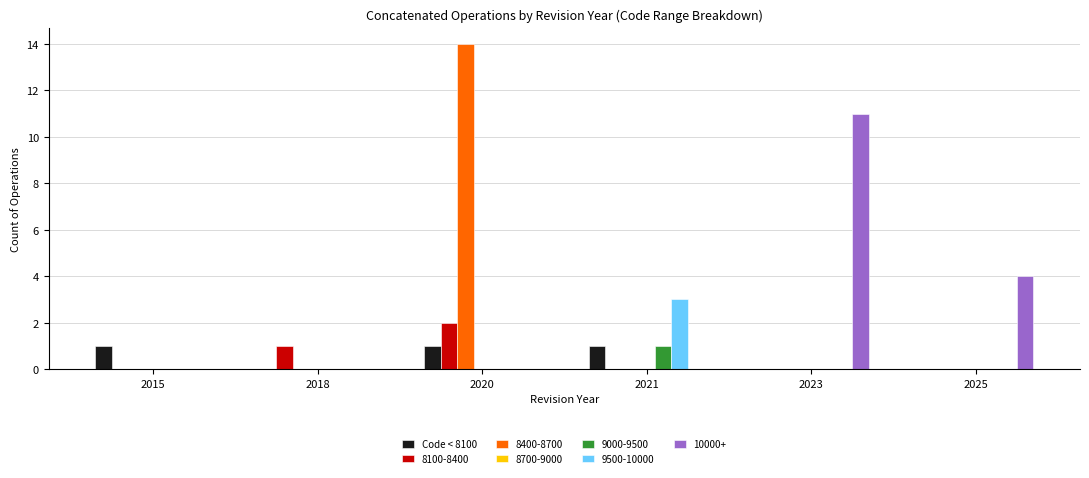

The 8400-8700 series shows -8 at 2025. True or false?

False